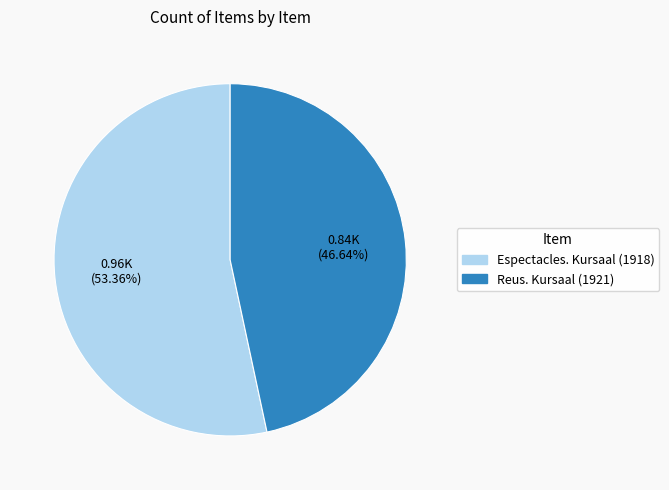

What percentage is the Espectacles. Kursaal (1918) slice, to the nearest percent?

53%